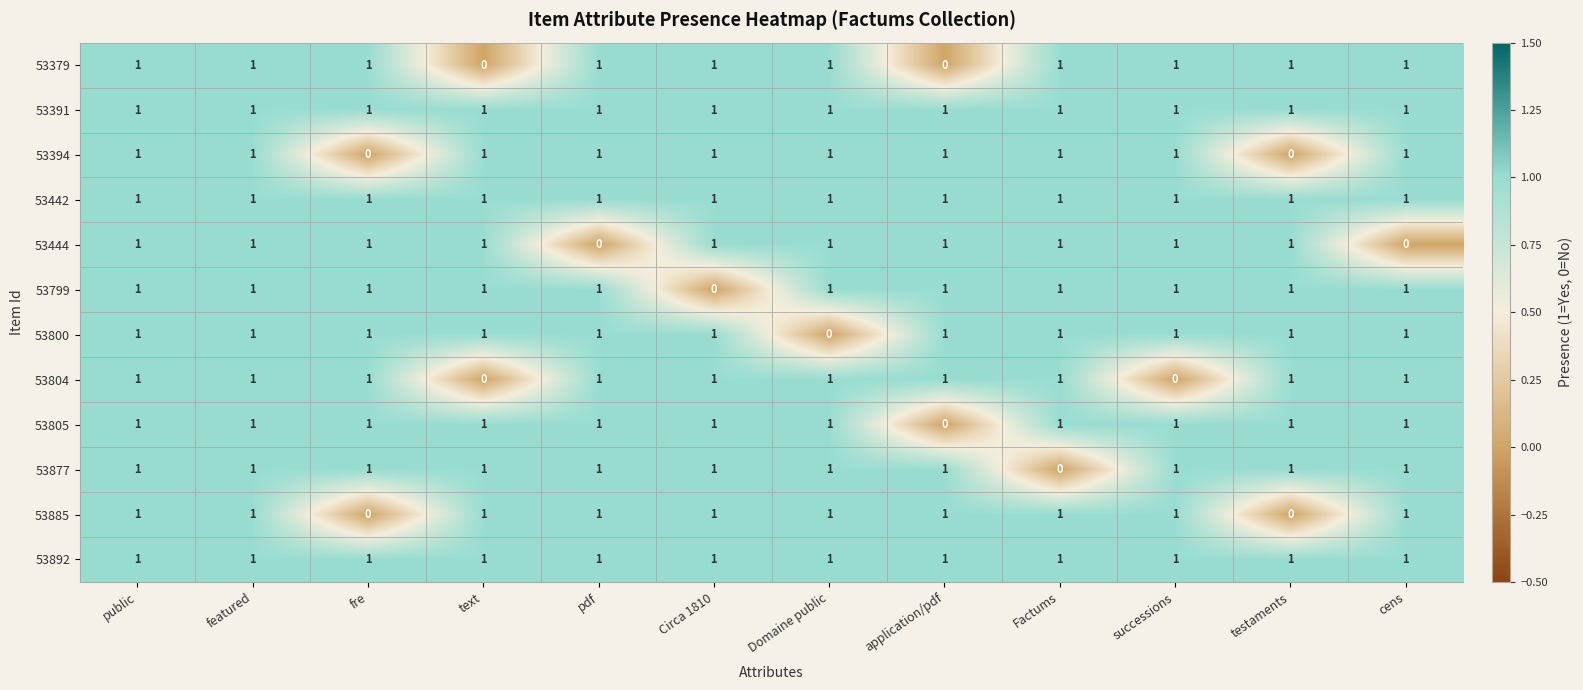

What is the sum of all 53805 values?

11